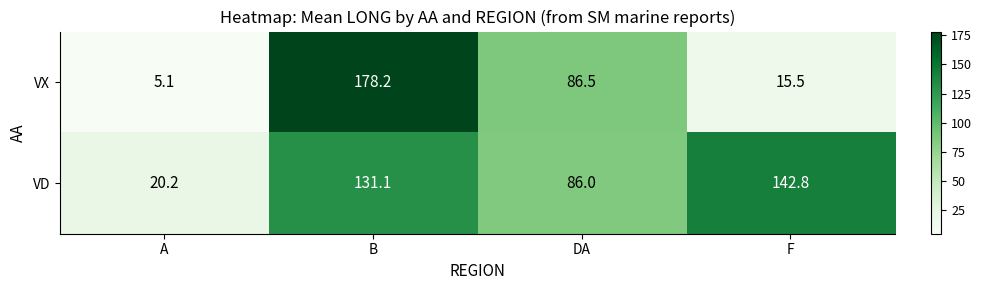

What is the spread (max minus min) of values at A?

15.1